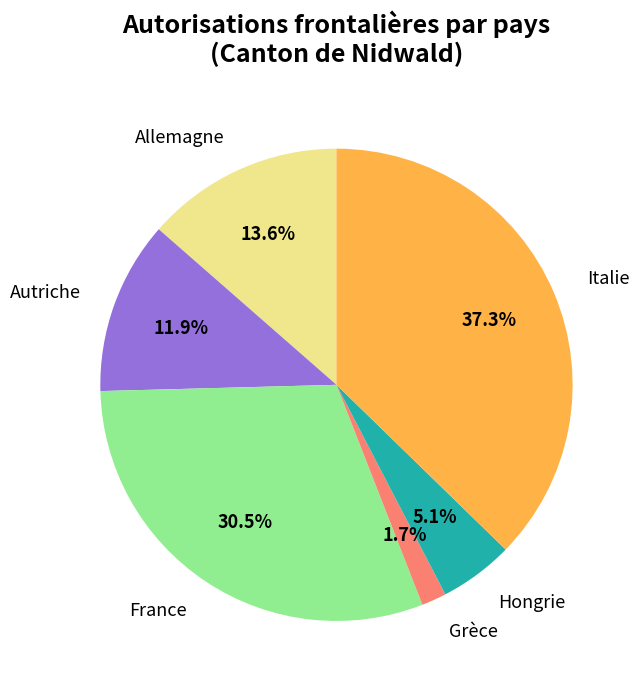

The Italie slice represents 28% of the pie. True or false?

False